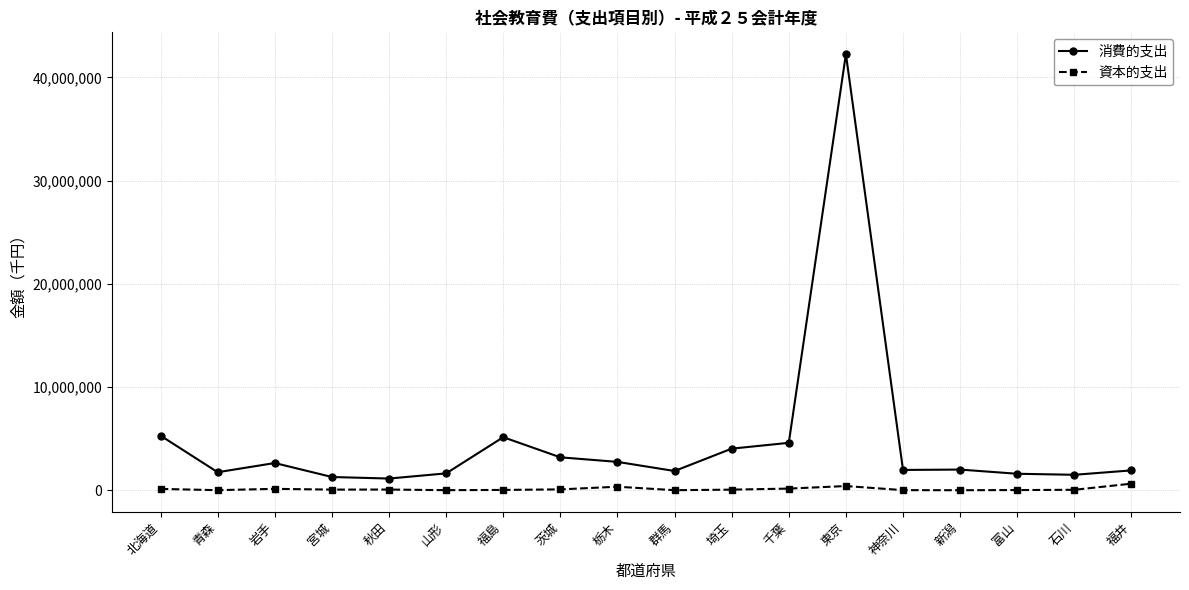

What is the label of the 2nd point from the right?

石川